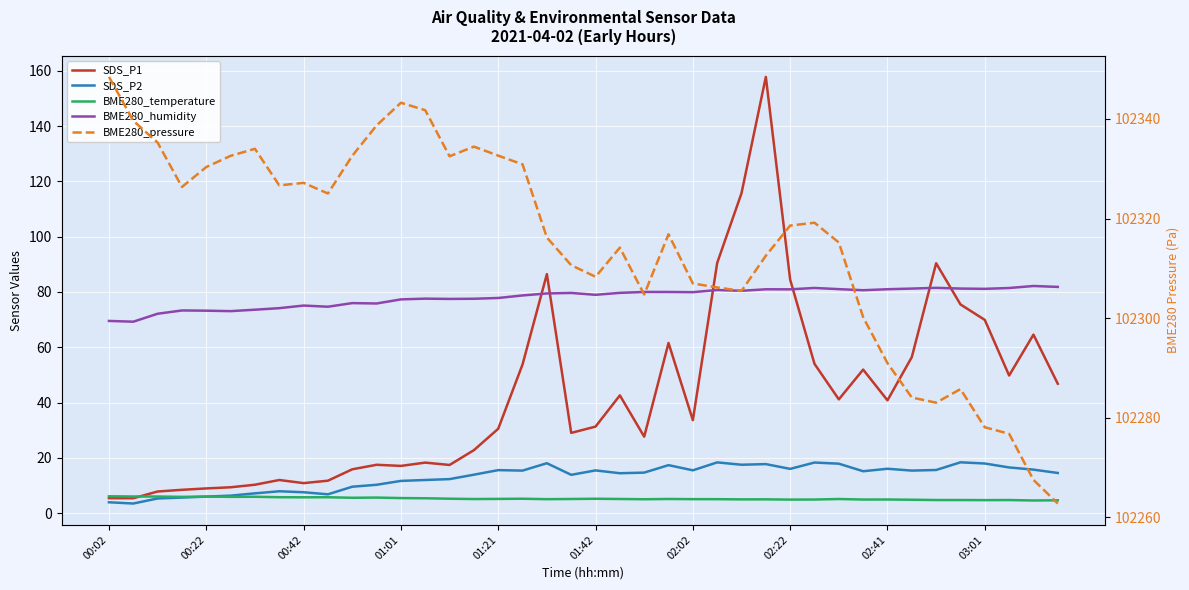

True or false: SDS_P1 has more than 0 interior local peaks.

True